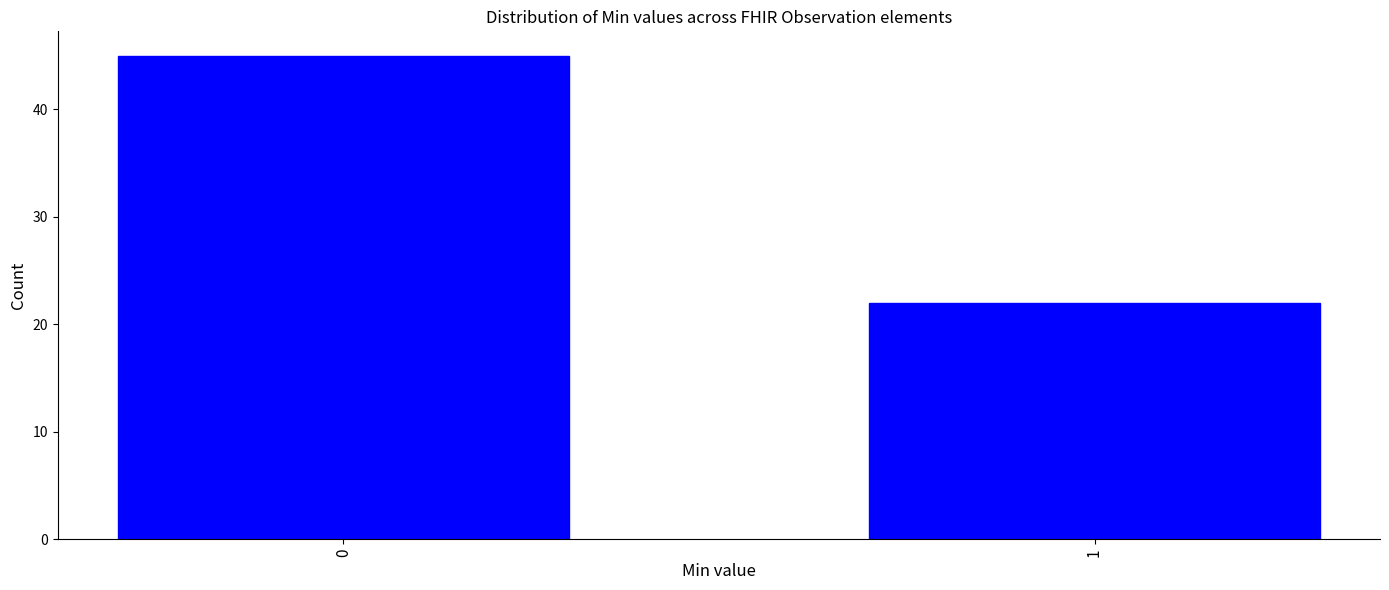

Reading left to right, what are all the values shown in this chart?

45	22